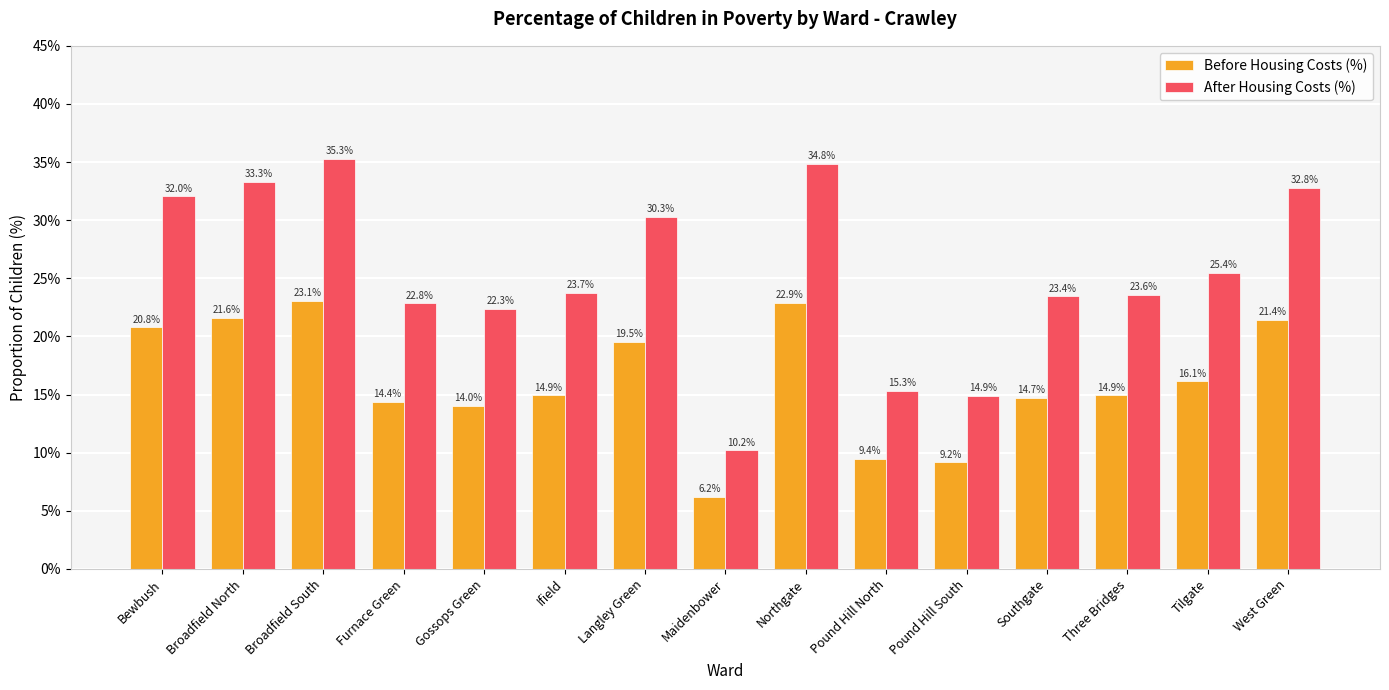

Reading right to left, list all the values displayed in this chart.

Before Housing Costs (%): 21.4	16.1	14.9	14.7	9.2	9.4	22.9	6.2	19.5	14.9	14.0	14.4	23.1	21.6	20.8
After Housing Costs (%): 32.8	25.4	23.6	23.4	14.9	15.3	34.8	10.2	30.3	23.7	22.3	22.8	35.3	33.3	32.0